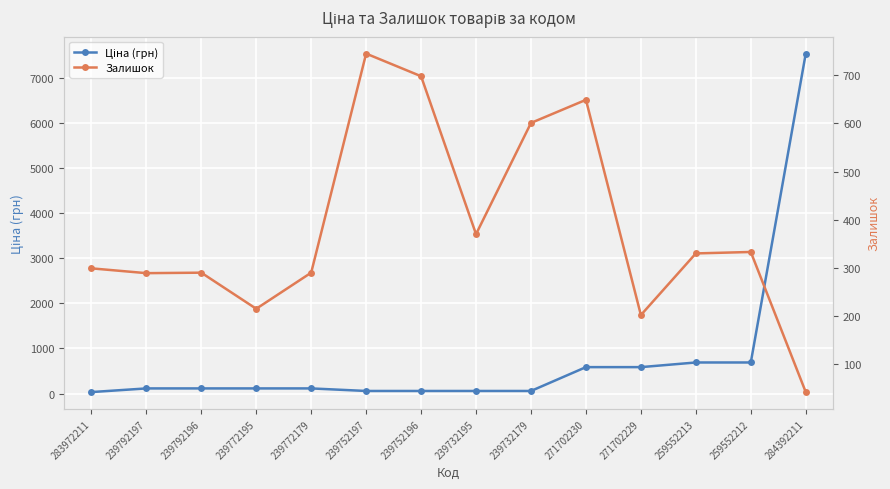

Which series has the largest total across all categories?

Ціна (грн)